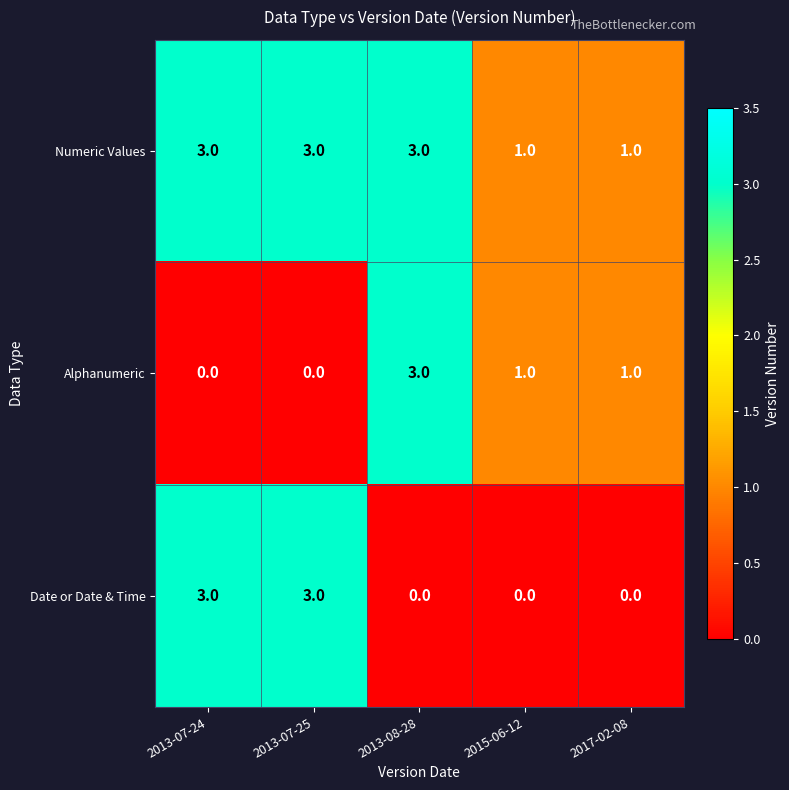

What is the difference between the Date or Date & Time values at 2013-07-25 and 2015-06-12?

3